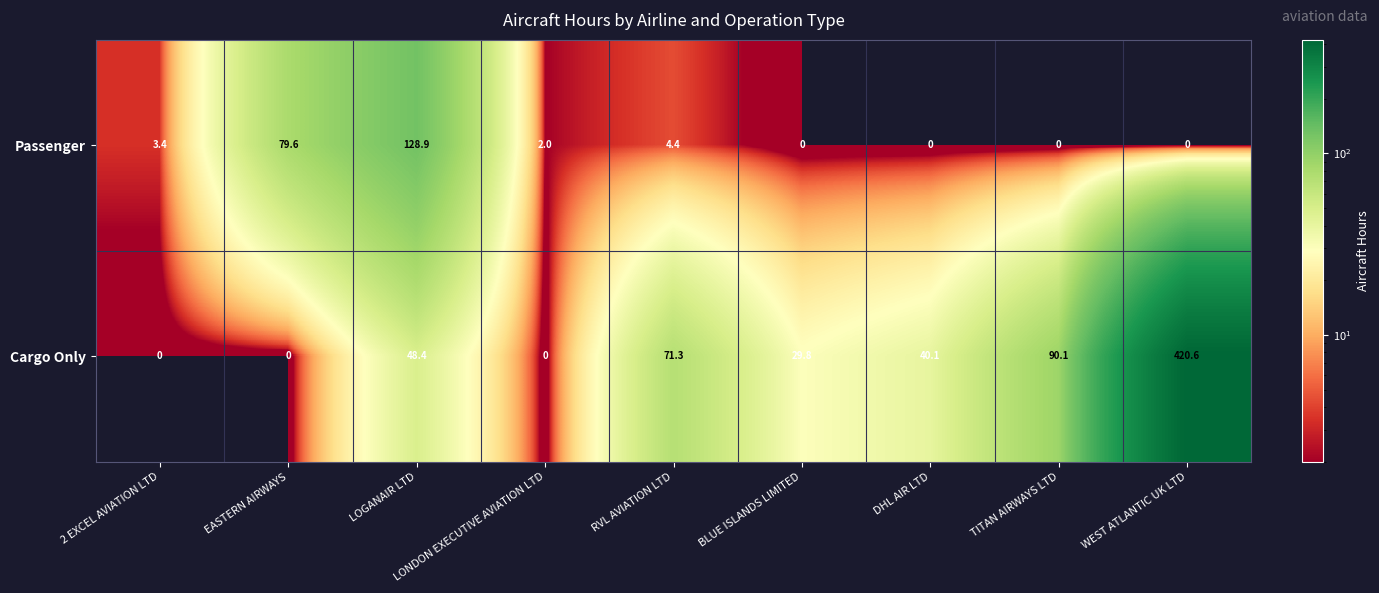

The Passenger series shows 0.0 at DHL AIR LTD. True or false?

True